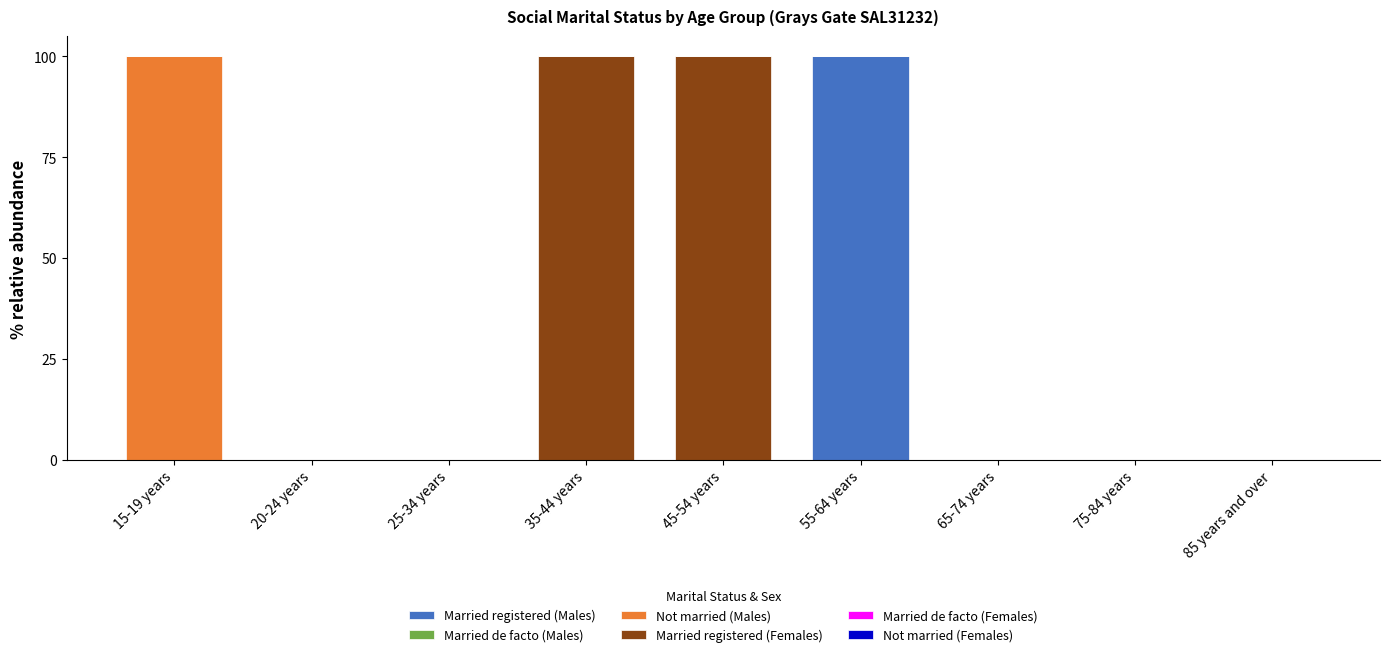

At which label does Married registered (Males) reach its peak?

55-64 years